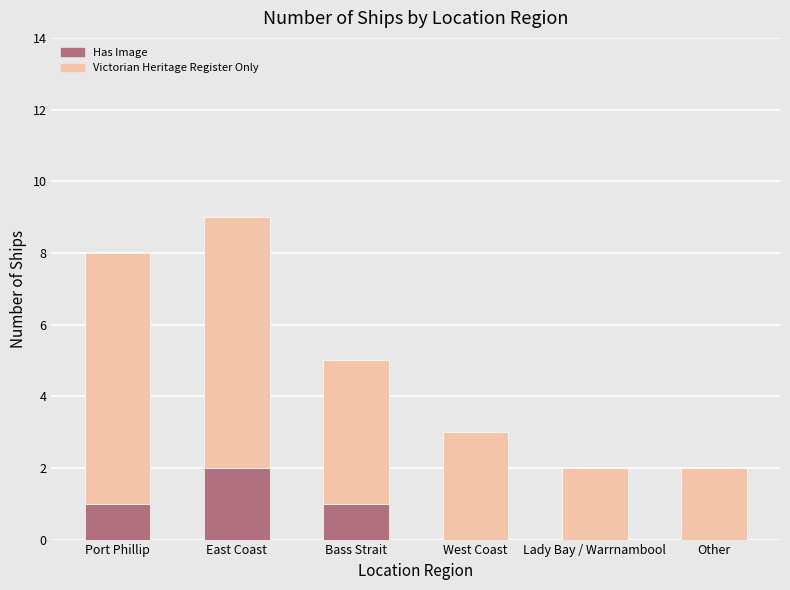

At which category is the sum across all series the highest?

East Coast